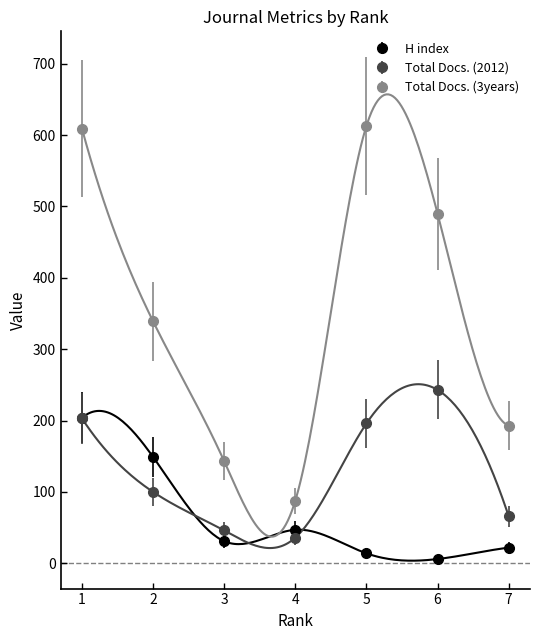

Which category has the highest value across all series?

5